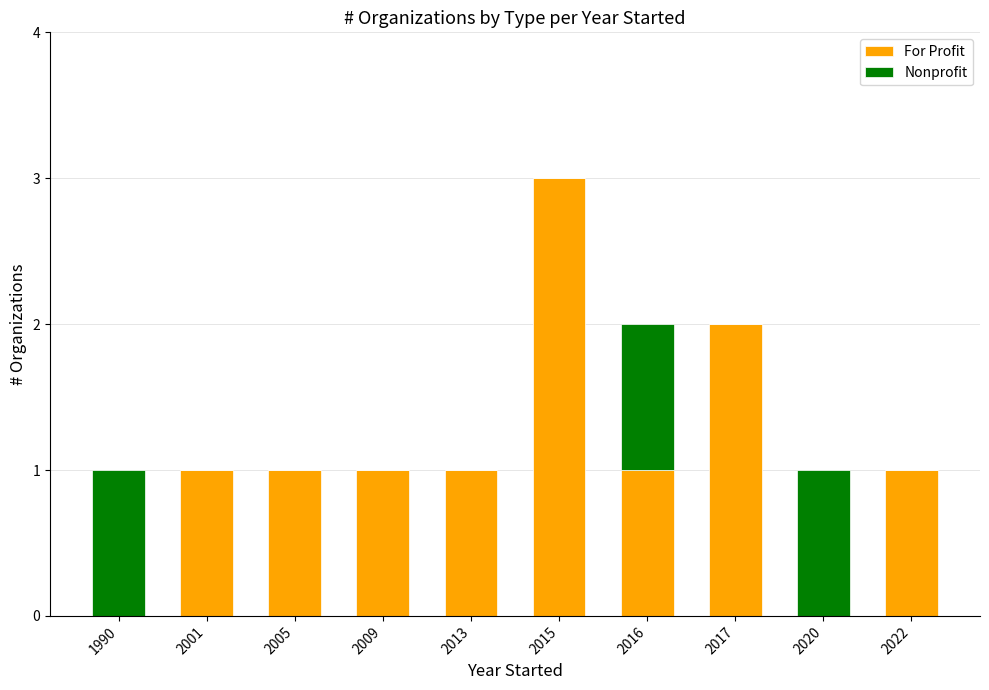

The For Profit series shows 1 at 2016. True or false?

True